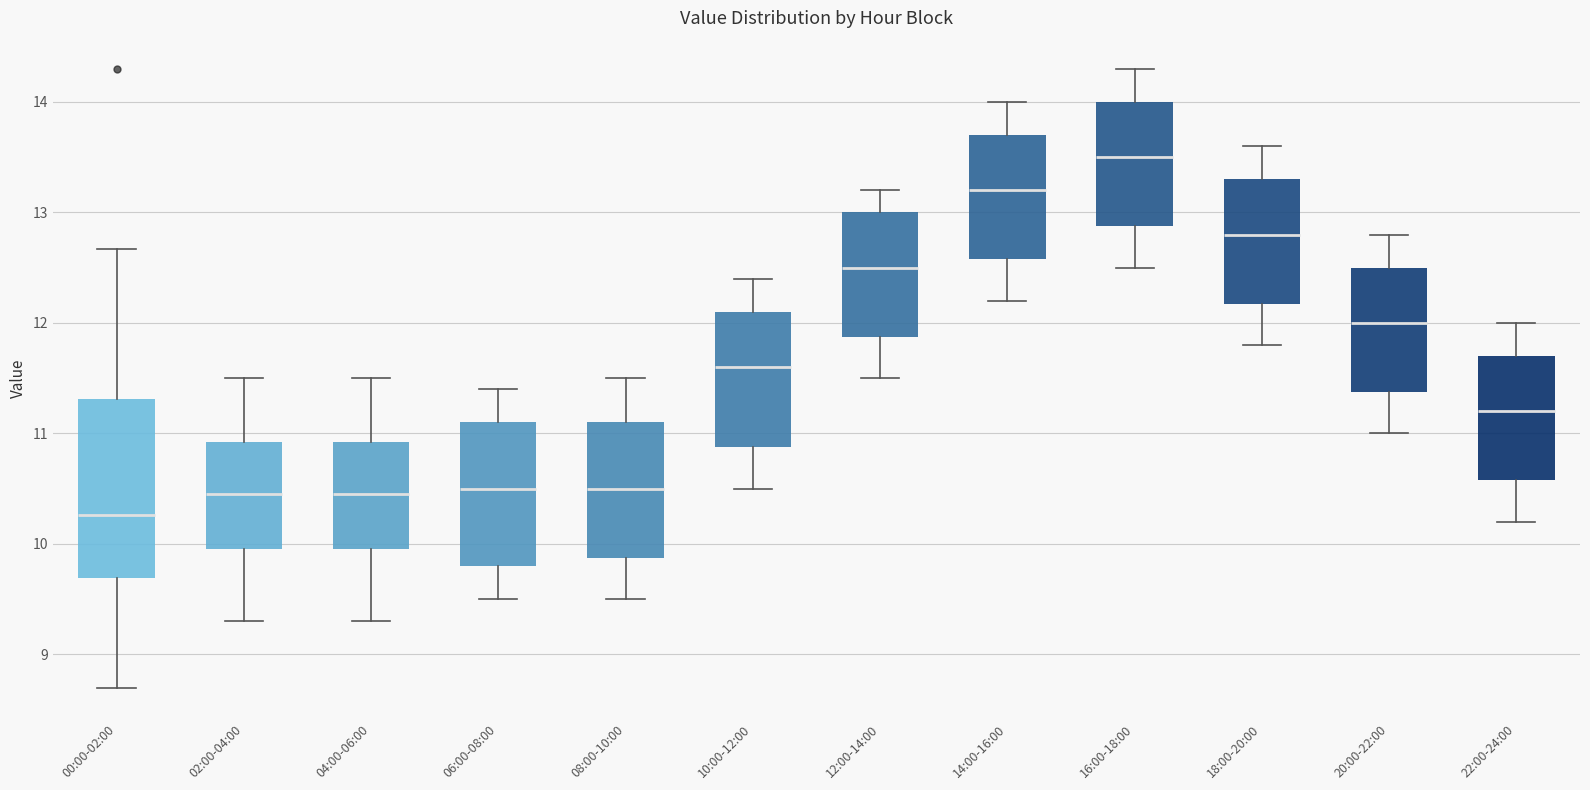

Reading left to right, transcribe this box plot: for each box, give where its median line is, the range the box spans, and where its two whiskers end, as read against the y-axis. The values are not printed on the chart, so give them approximately, as read against the axis.

00:00-02:00: median 10.3, box 9.7 to 11.3, whiskers 8.7 to 12.7
02:00-04:00: median 10.5, box 10.0 to 10.9, whiskers 9.3 to 11.5
04:00-06:00: median 10.5, box 10.0 to 10.9, whiskers 9.3 to 11.5
06:00-08:00: median 10.5, box 9.8 to 11.1, whiskers 9.5 to 11.4
08:00-10:00: median 10.5, box 9.9 to 11.1, whiskers 9.5 to 11.5
10:00-12:00: median 11.6, box 10.9 to 12.1, whiskers 10.5 to 12.4
12:00-14:00: median 12.5, box 11.9 to 13.0, whiskers 11.5 to 13.2
14:00-16:00: median 13.2, box 12.6 to 13.7, whiskers 12.2 to 14.0
16:00-18:00: median 13.5, box 12.9 to 14.0, whiskers 12.5 to 14.3
18:00-20:00: median 12.8, box 12.2 to 13.3, whiskers 11.8 to 13.6
20:00-22:00: median 12.0, box 11.4 to 12.5, whiskers 11.0 to 12.8
22:00-24:00: median 11.2, box 10.6 to 11.7, whiskers 10.2 to 12.0